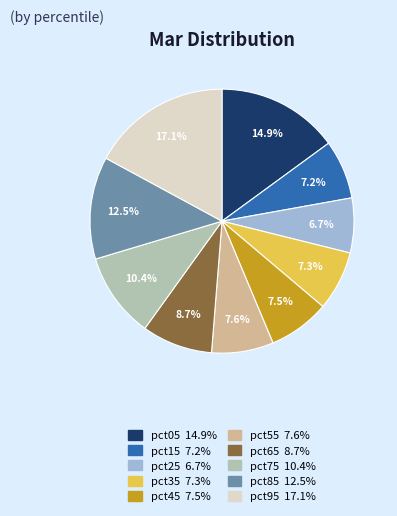

Between pct45 and pct75, which is larger?

pct75